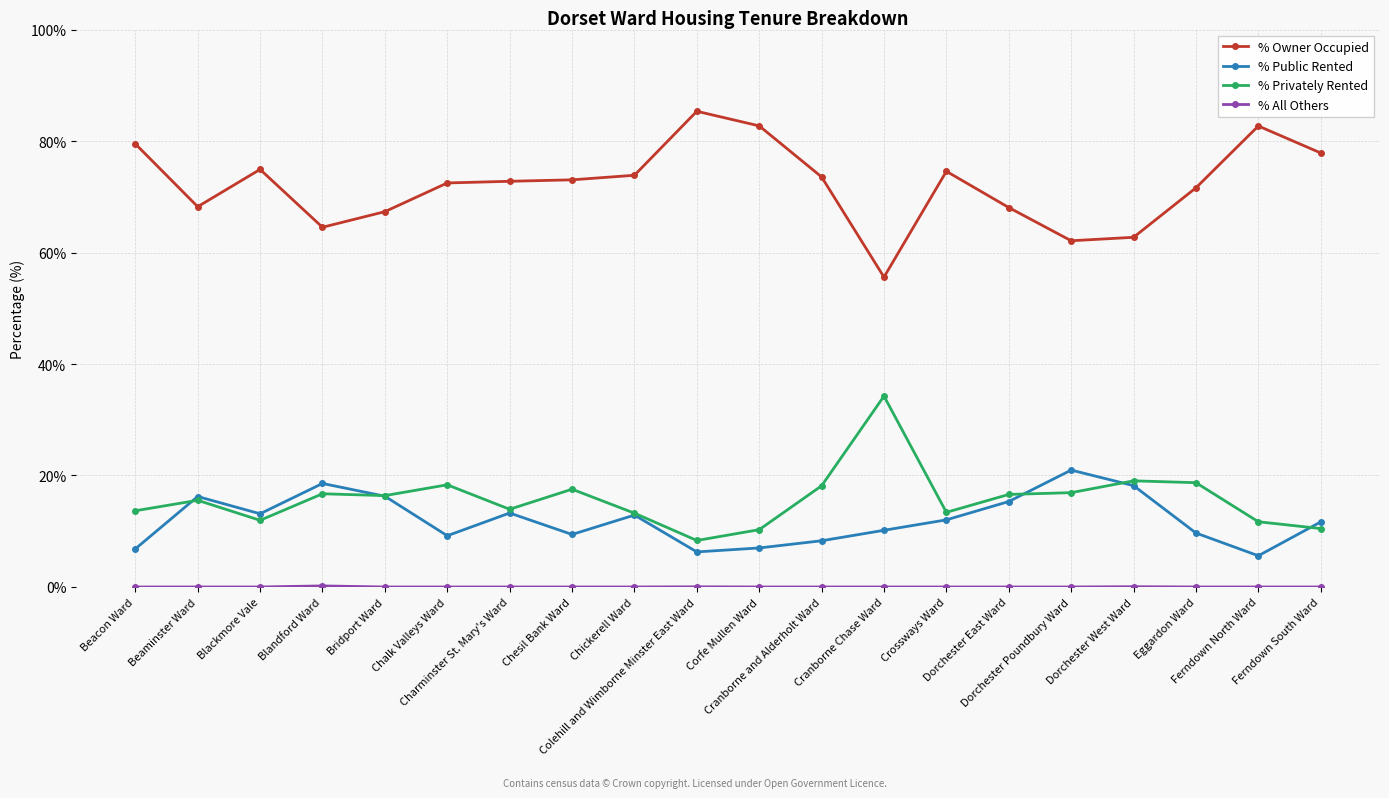

What is the minimum value for % Privately Rented?

8.3